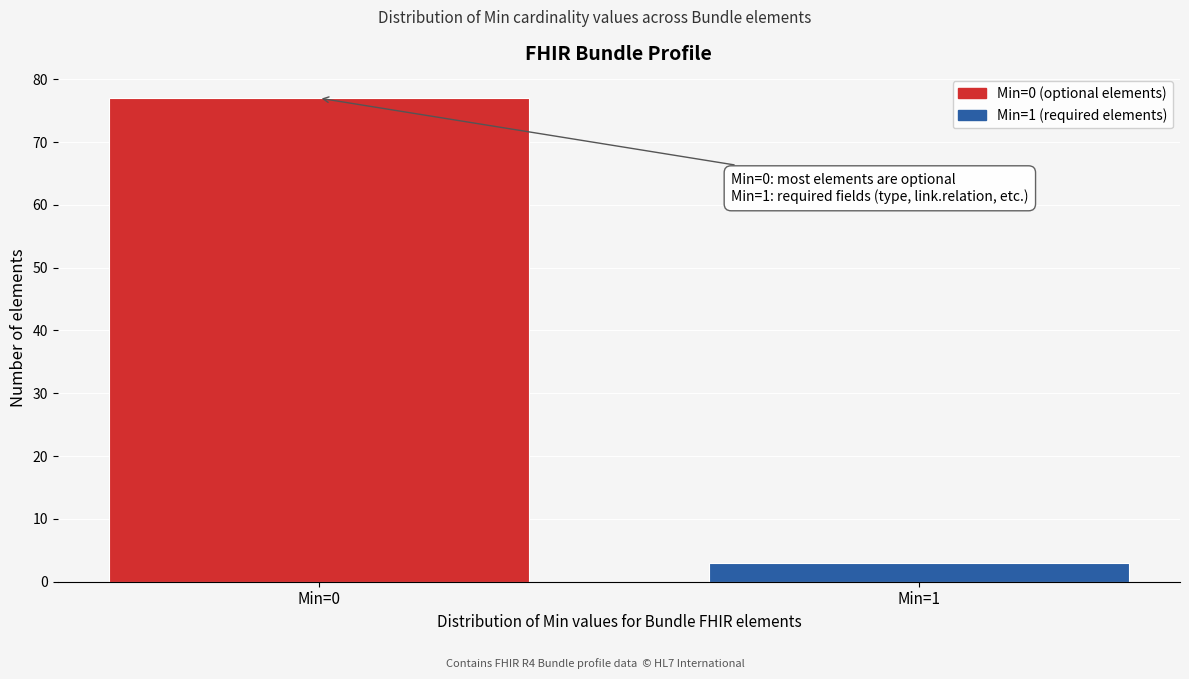

Reading right to left, transcribe all the data shown in this chart.

Min=1=3	Min=0=77